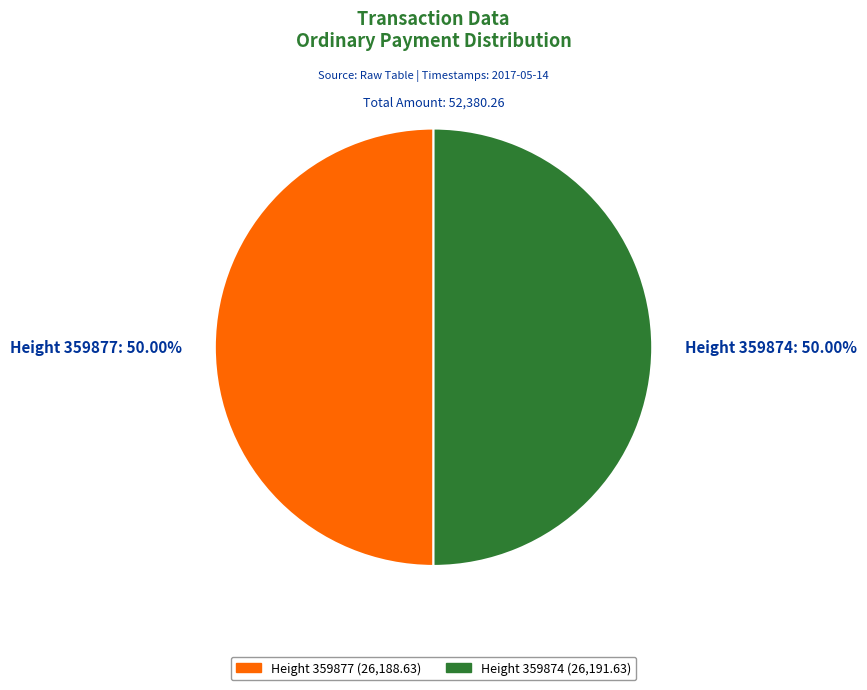

Combined, do Height 359877 and Height 359874 account for over 50%?

Yes